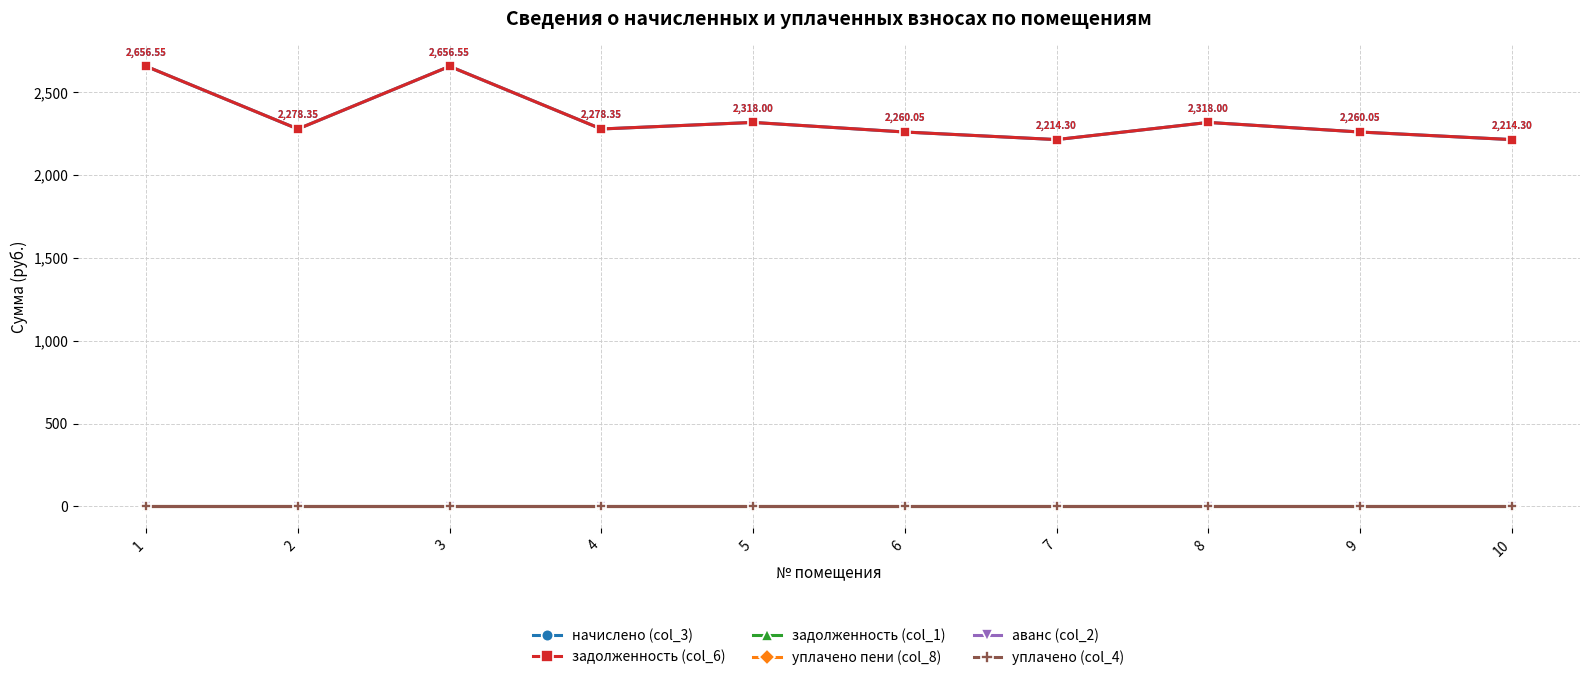

Is this an area chart (filled region under the line)?

No